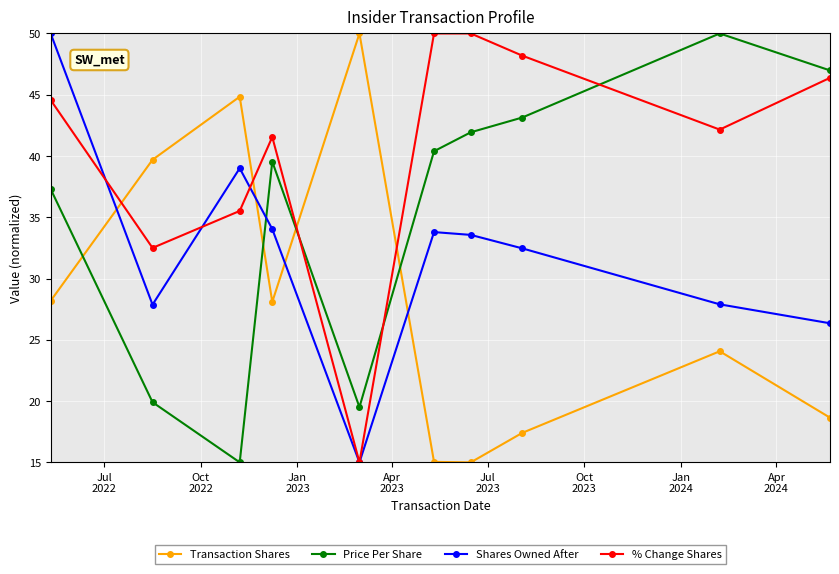

What is the maximum value for % Change Shares?

50.0